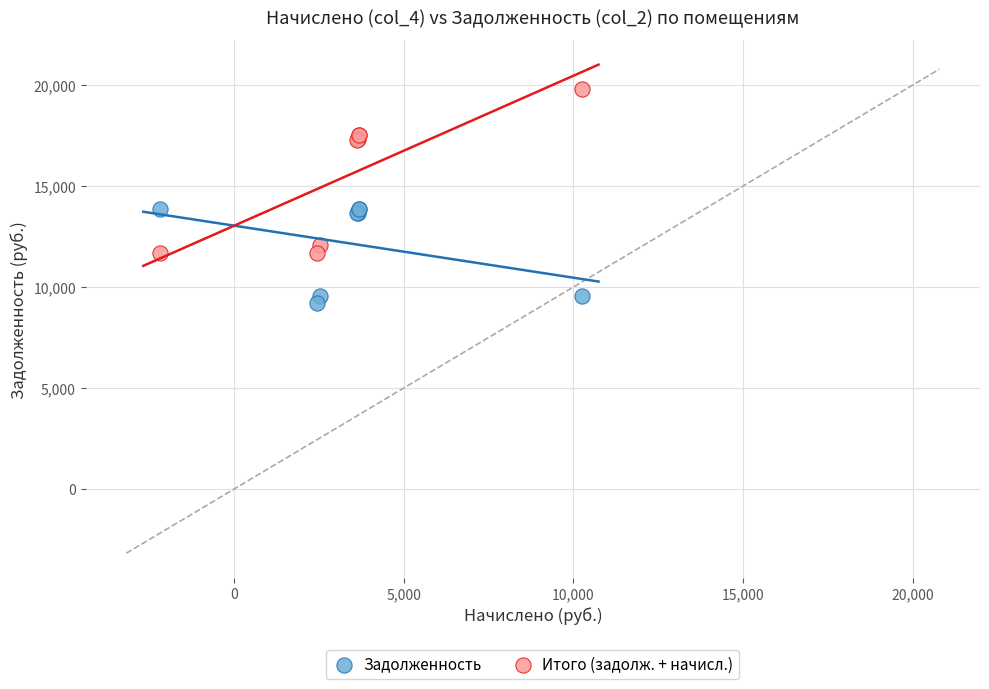

What is the X range (max minus min) for the scatter plot?

12417.2